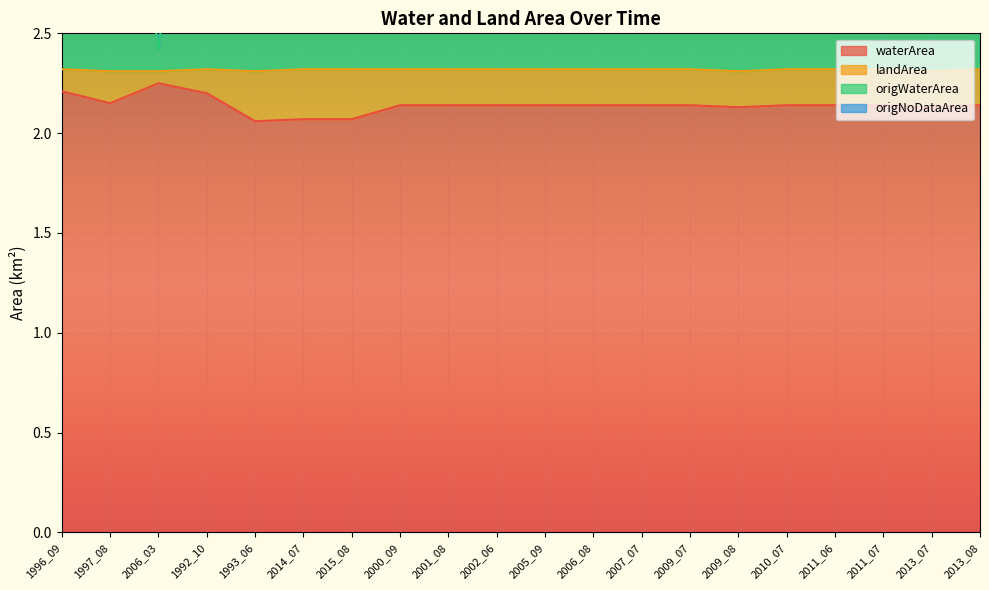

Is the value of waterArea at 2007_07 greater than the value of origWaterArea at 2001_08?

No